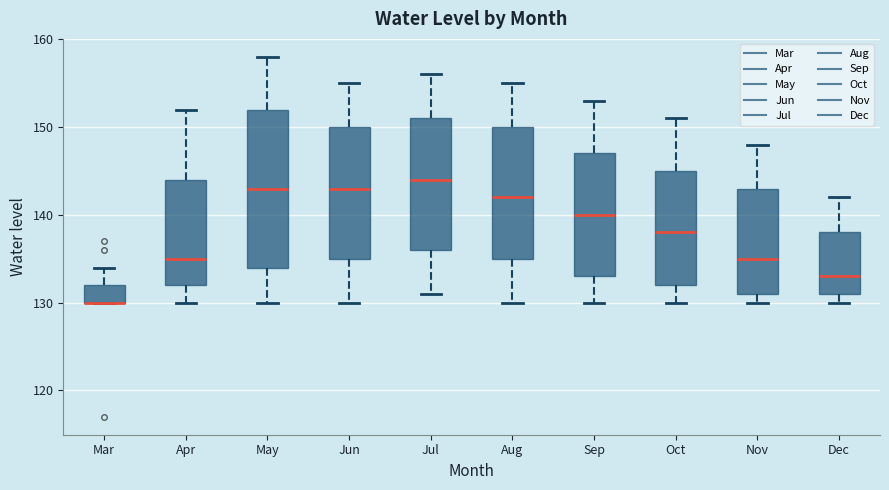

Where does the lower whisker of the box for Oct end on the y-axis? The values are not printed on the chart, so give them approximately, as read against the axis.

130